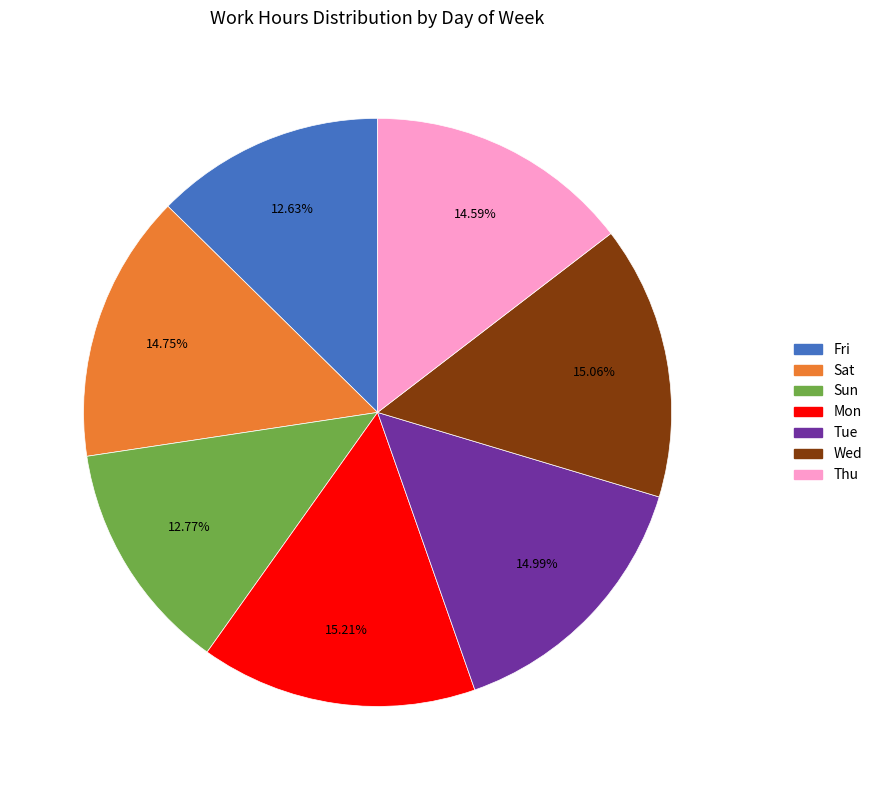

What percentage is NOT represented by Fri?

87.4%